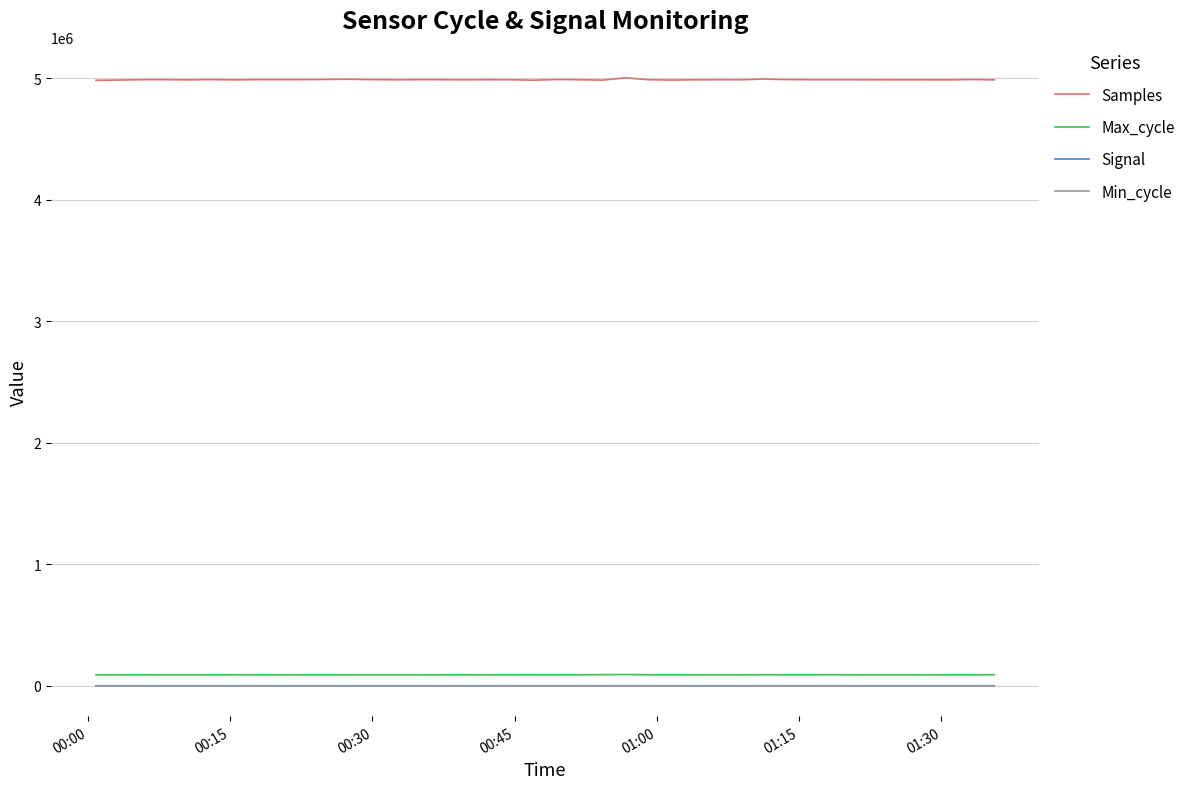

Which series has the largest total across all categories?

Samples